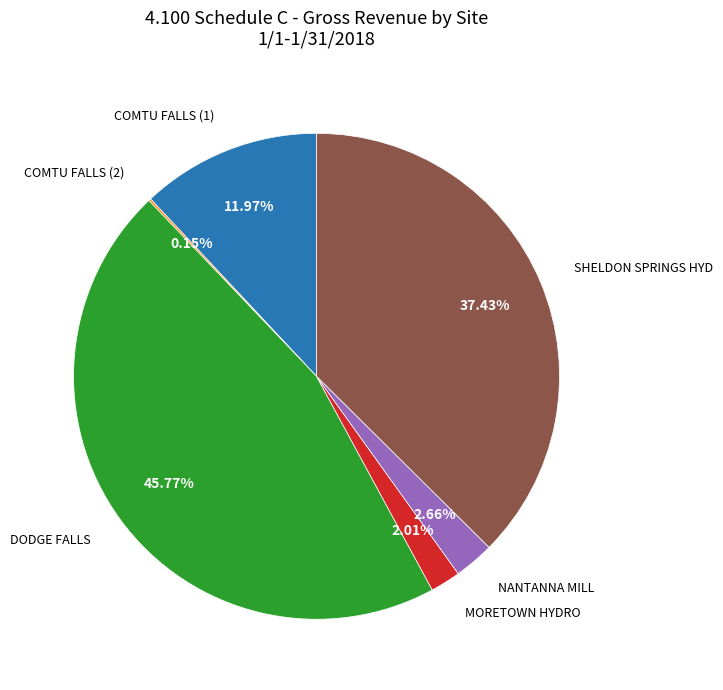

Does any single category account for the majority?

No